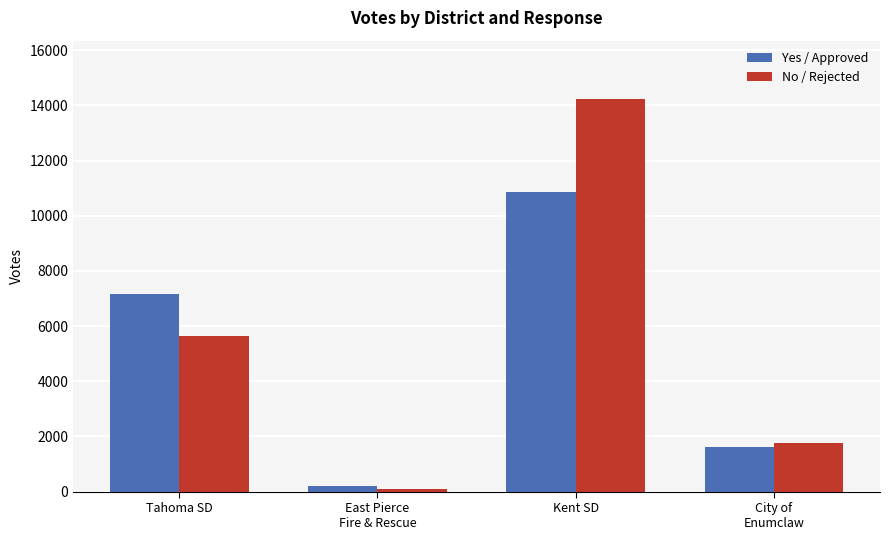

True or false: Yes / Approved has a value of 209 at East Pierce
Fire & Rescue.

True